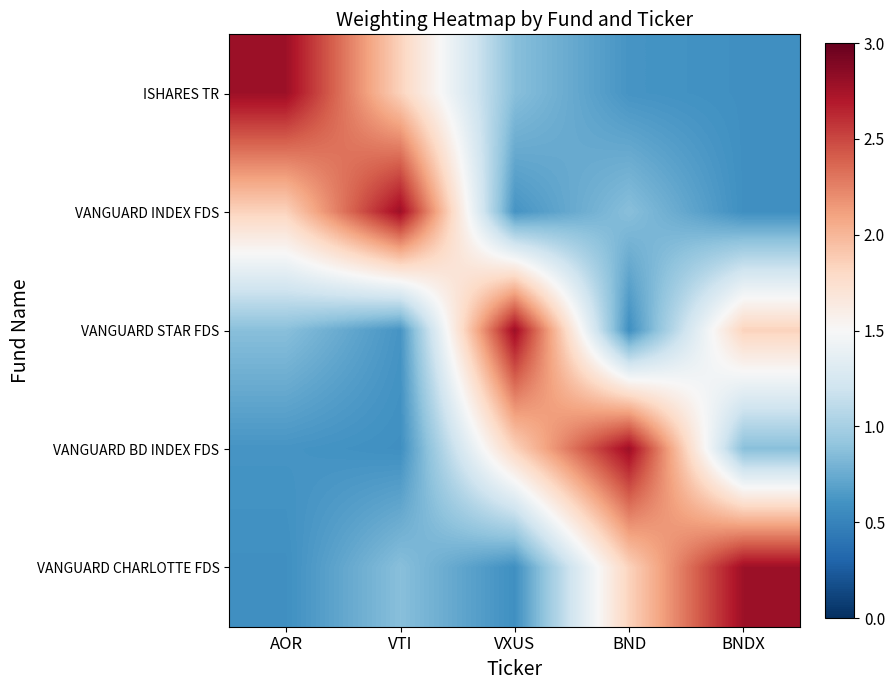

What is the spread (max minus min) of values at BND?

2.2